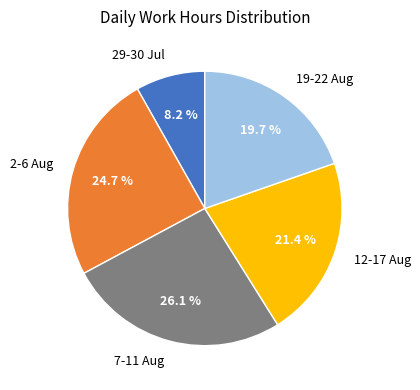

Is 2-6 Aug the majority of the pie?

No